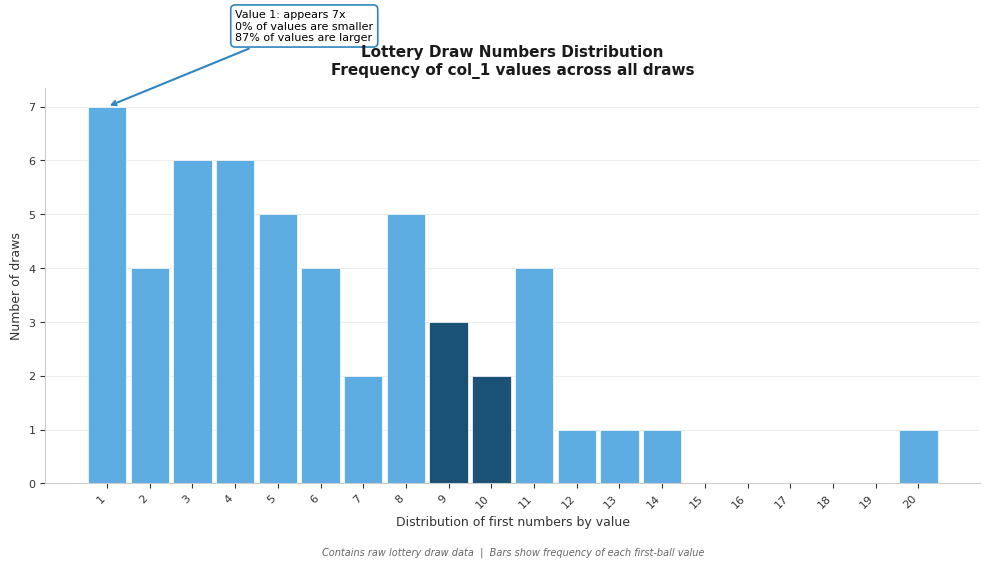

Reading left to right, what are all the values shown in this chart?

1=7	2=4	3=6	4=6	5=5	6=4	7=2	8=5	9=3	10=2	11=4	12=1	13=1	14=1	15=0	16=0	17=0	18=0	19=0	20=1